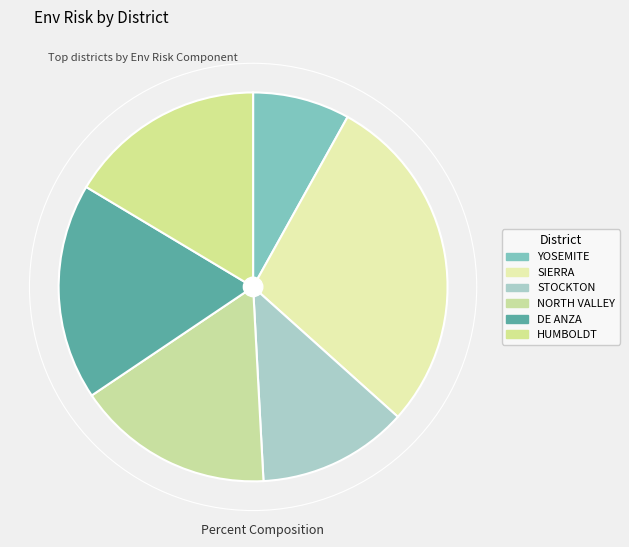

To the nearest percent, what percentage of the pie is DE ANZA?

18%